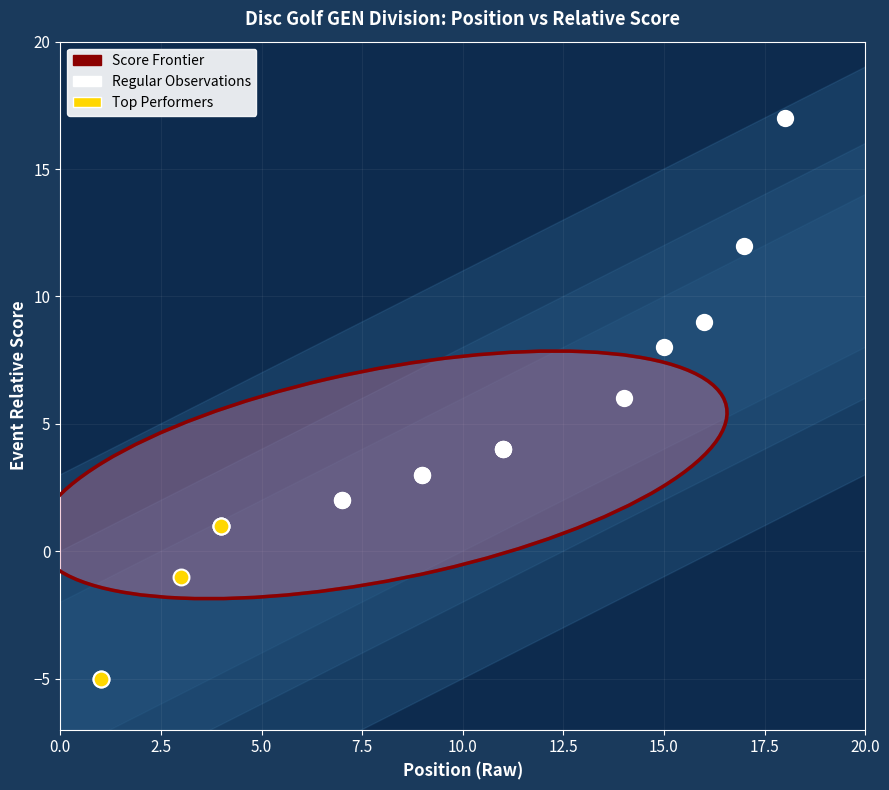

Which series reaches the minimum Y coordinate?

Top Performers